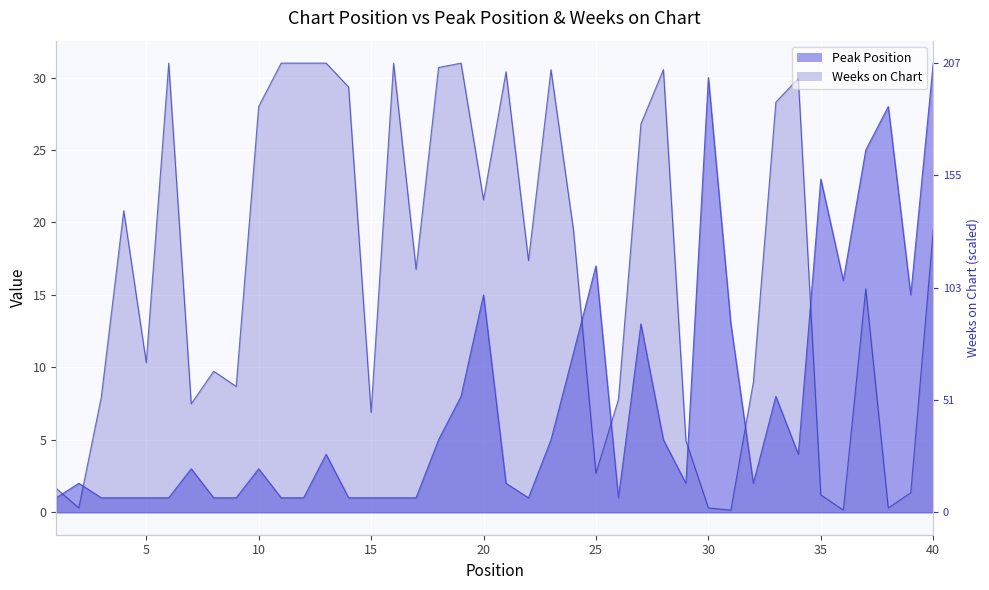

At how many categories does at least one series exceed 8?

33